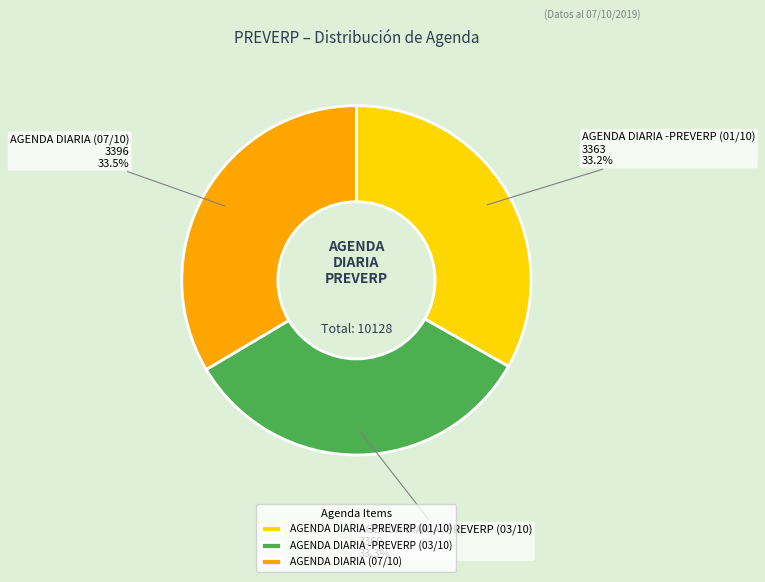

Approximately how many times larger is the value at AGENDA DIARIA (07/10) compared to AGENDA DIARIA -PREVERP (01/10)?

1.0